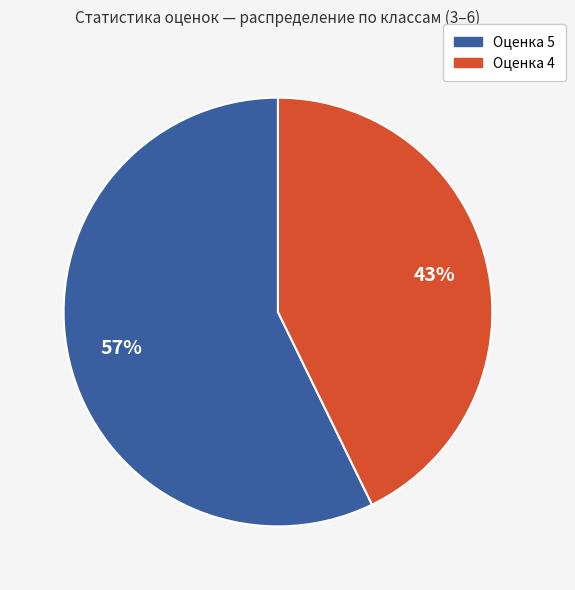

Does any single category account for the majority?

Yes